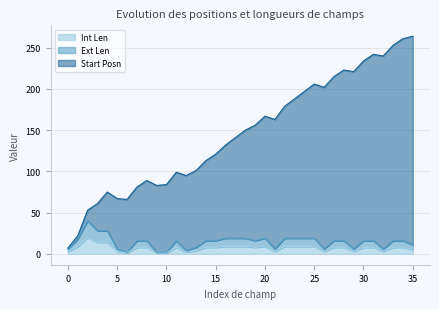

Between ASFBALAN and FULLPART, which series saw the biggest shift?

Start Posn